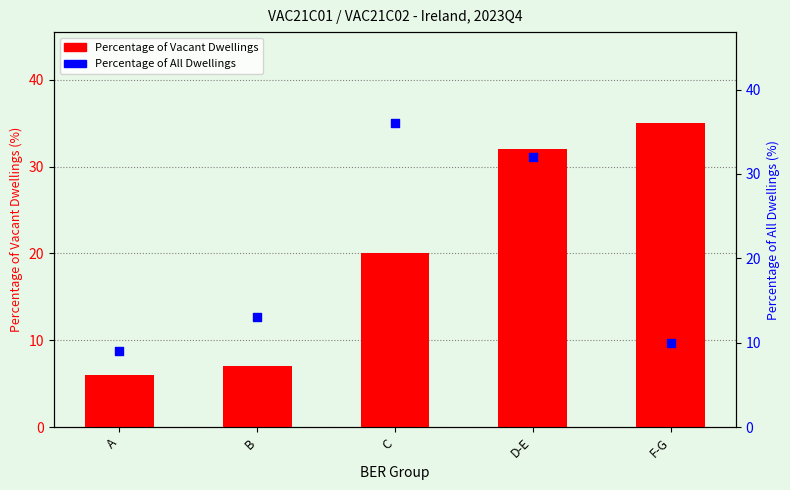

Which series has the largest Y range (max minus min)?

Percentage of Vacant Dwellings